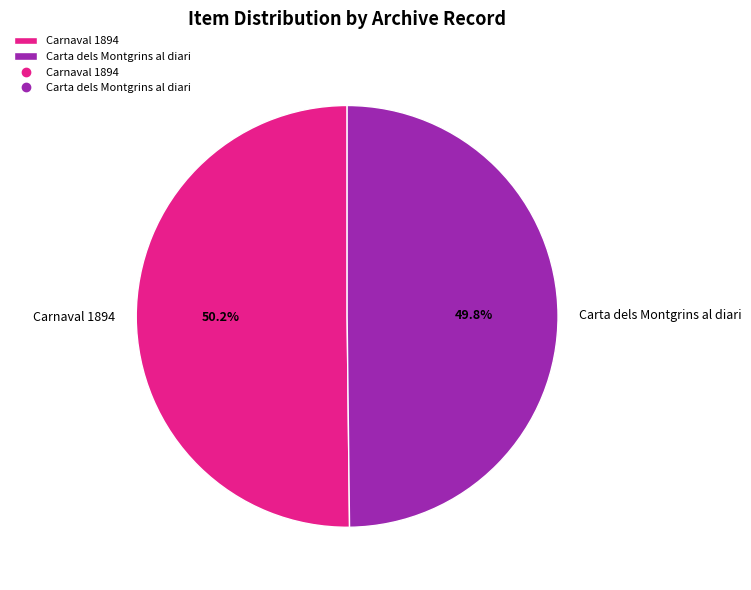

Count the number of slices in the pie.

2